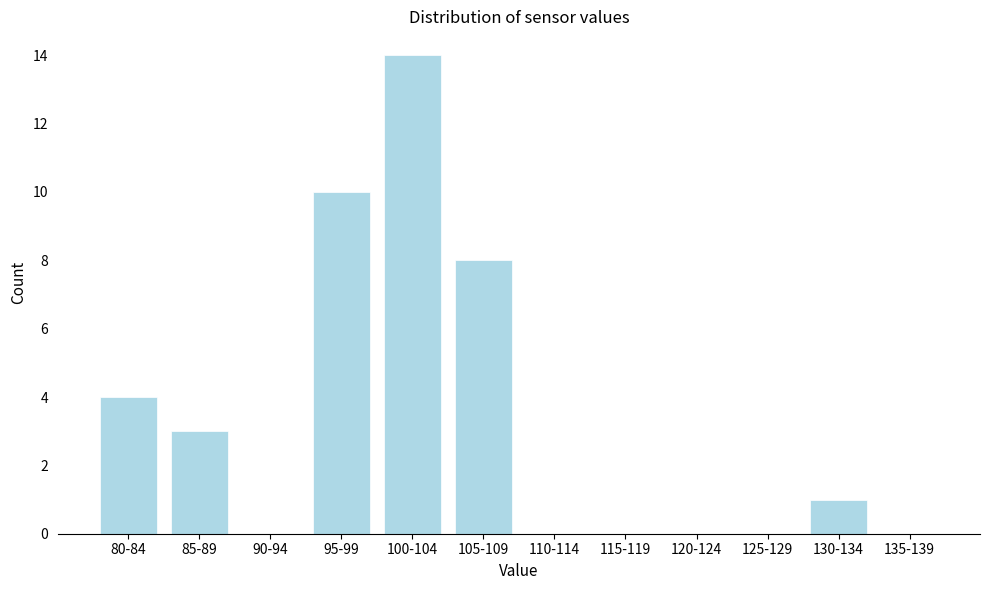

Reading left to right, extract all data points from this chart.

80-84=4	85-89=3	90-94=0	95-99=10	100-104=14	105-109=8	110-114=0	115-119=0	120-124=0	125-129=0	130-134=1	135-139=0